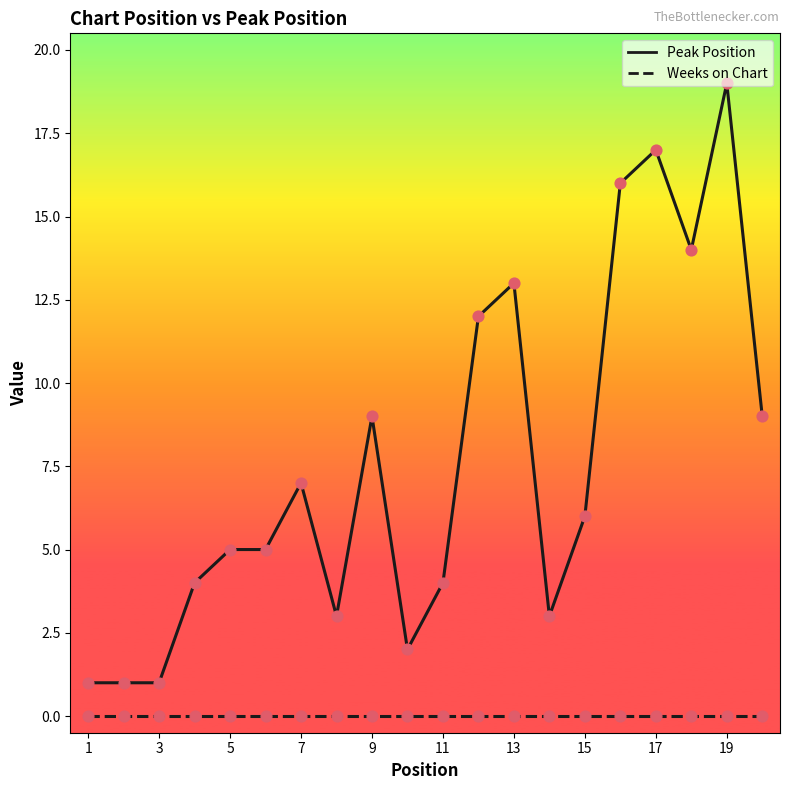

Which series has the widest spread of values?

Peak Position